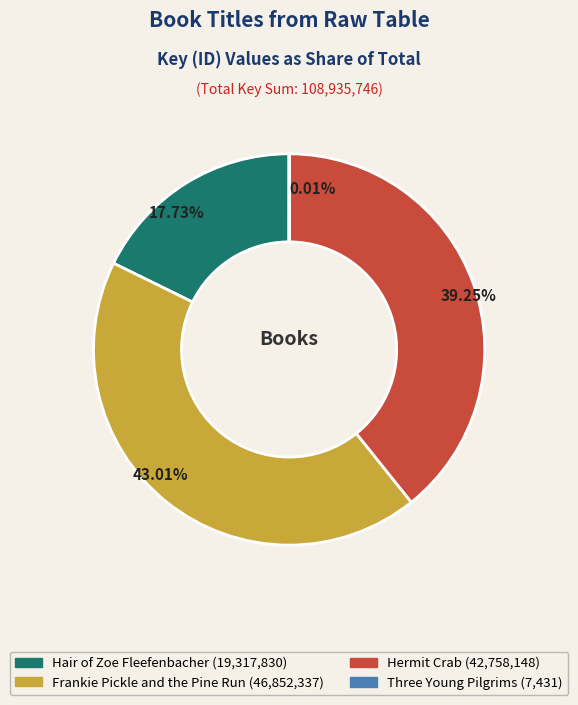

Does any single category account for the majority?

No